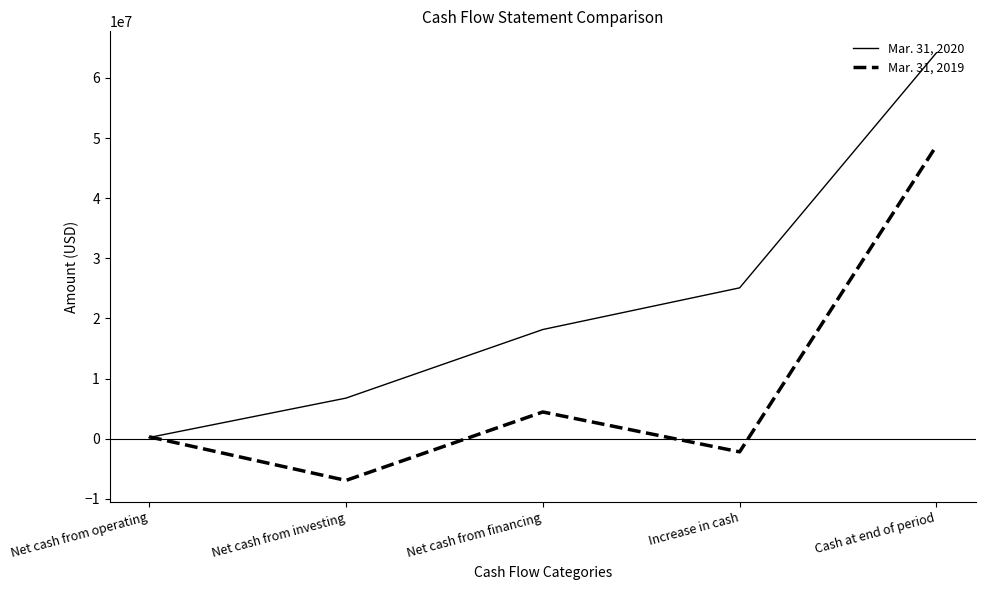

True or false: Mar. 31, 2019 has a value of 48740000 at Cash at end of period.

True